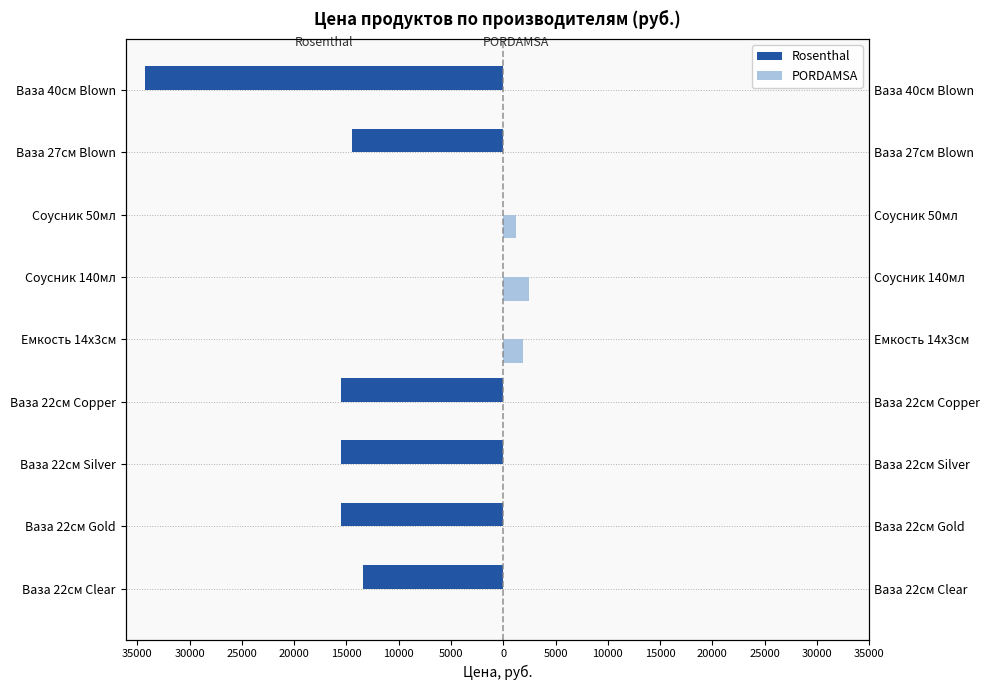

Reading right to left, extract all data points from this chart.

Rosenthal: -34282	-14484	0	0	0	-15526	-15526	-15526	-13442
PORDAMSA: 0	0	1245	2432	1896	0	0	0	0